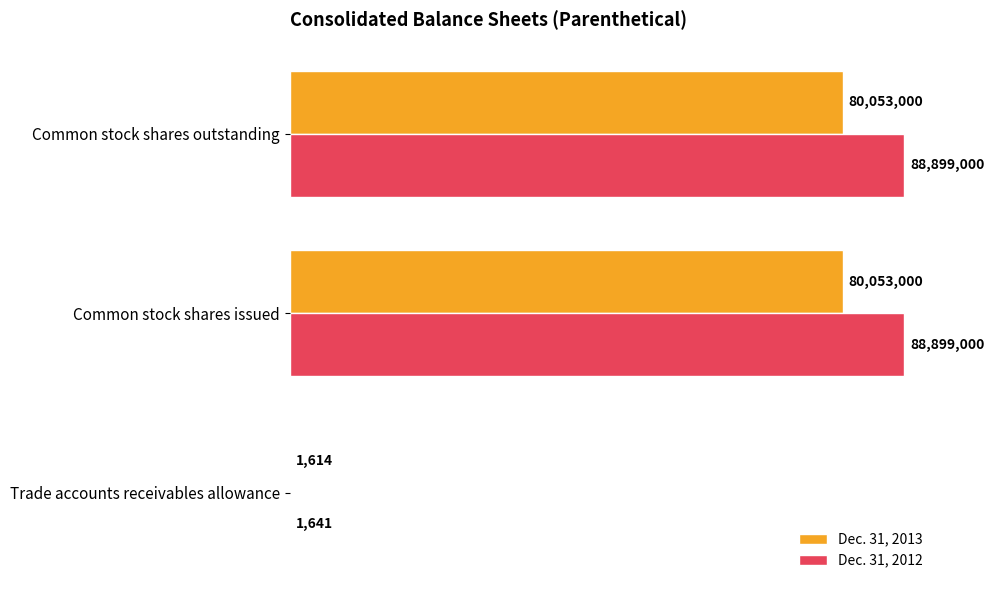

At which category is the sum across all series the highest?

Common stock shares issued